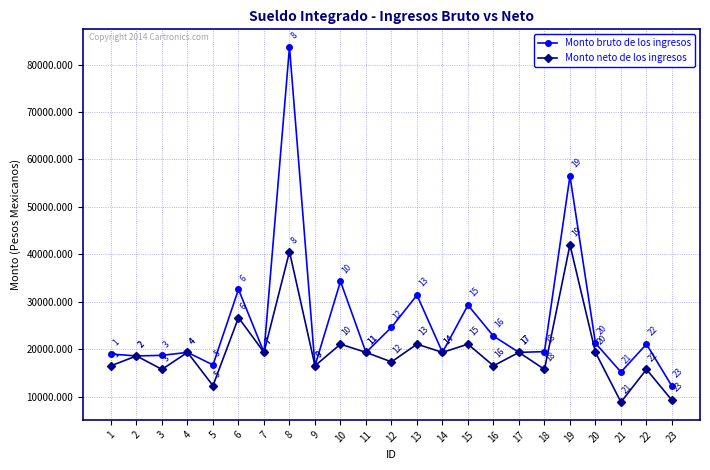

What is the difference between the maximum and minimum values in the Monto bruto de los ingresos series?

71472.2